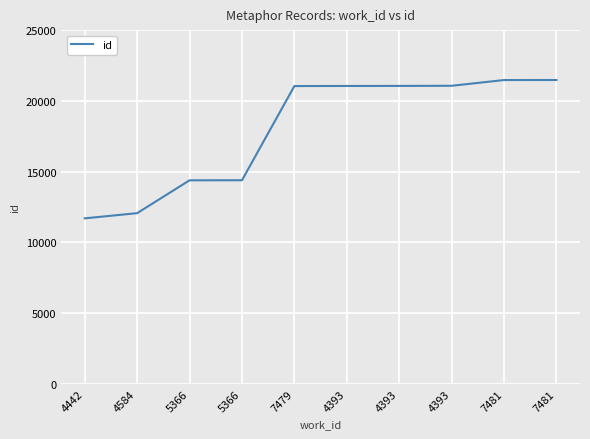

The value at 4393 is 28702. True or false?

False